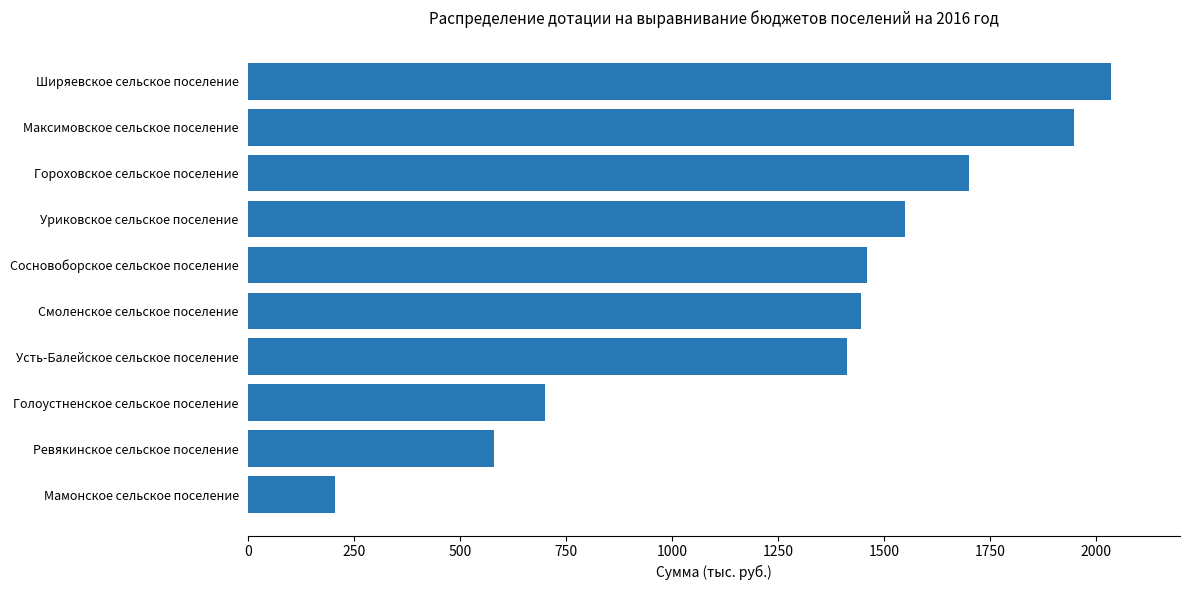

The chart shows a value of 2442.9 at Сосновоборское сельское поселение. True or false?

False